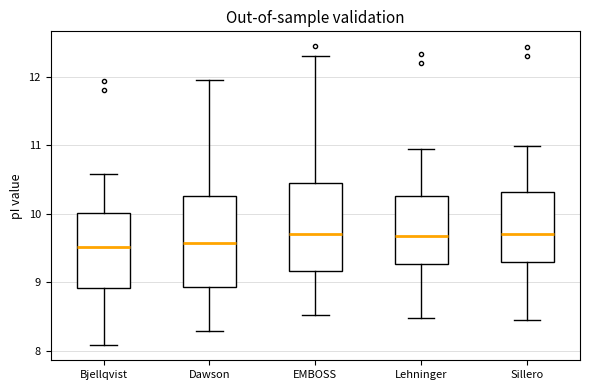

Reading left to right, transcribe this box plot: for each box, give where its median line is, the range the box spans, and where its two whiskers end, as read against the y-axis. The values are not printed on the chart, so give them approximately, as read against the axis.

Bjellqvist: median 9.5, box 8.9 to 10.0, whiskers 8.1 to 10.6
Dawson: median 9.6, box 8.9 to 10.3, whiskers 8.3 to 11.9
EMBOSS: median 9.7, box 9.2 to 10.4, whiskers 8.5 to 12.3
Lehninger: median 9.7, box 9.3 to 10.3, whiskers 8.5 to 11.0
Sillero: median 9.7, box 9.3 to 10.3, whiskers 8.4 to 11.0